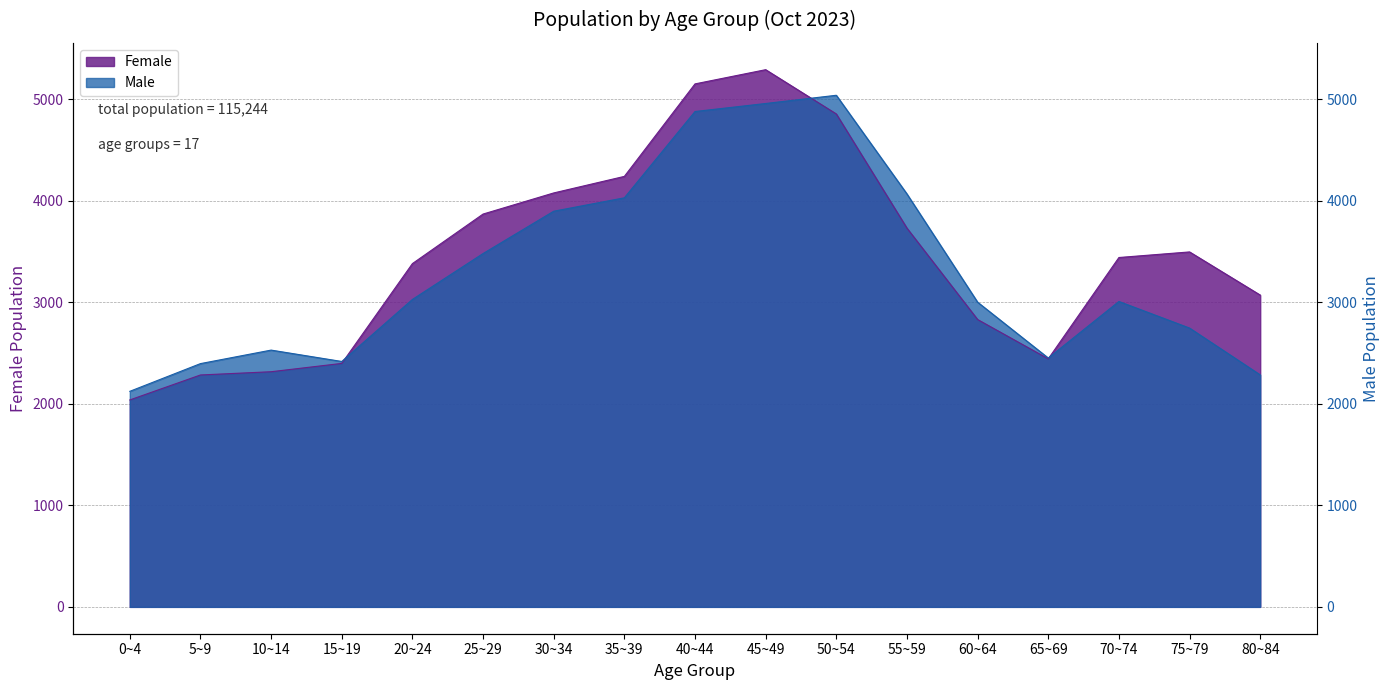

What is the highest value of the Female series?

5291